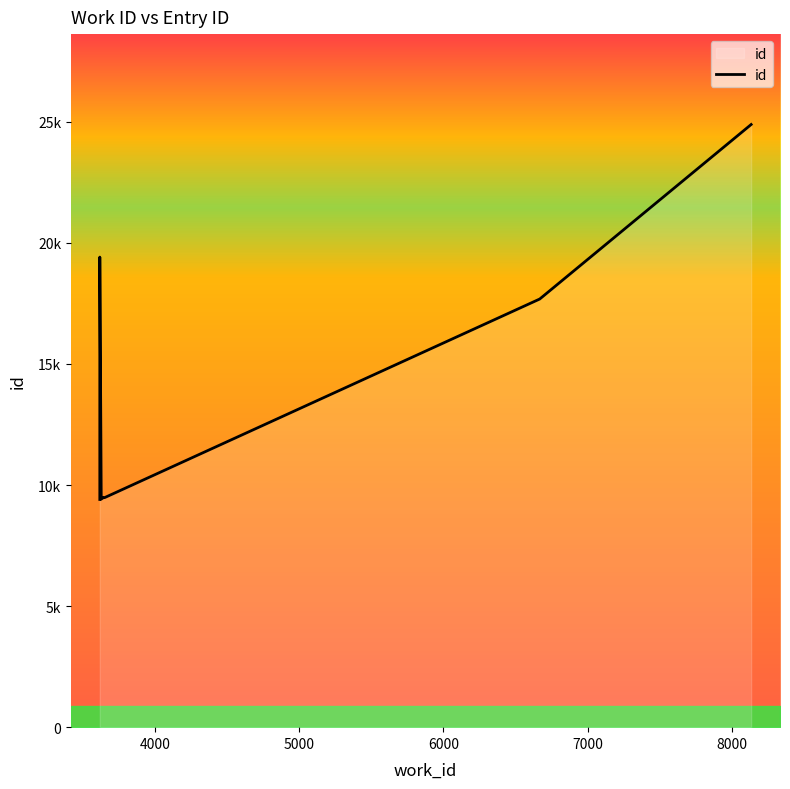

How many lines are shown in the chart?

1